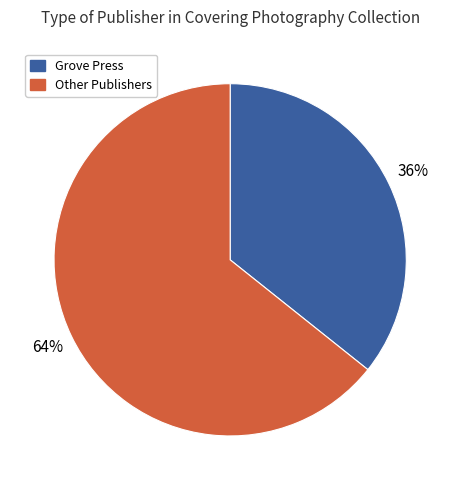

Does any single category account for the majority?

Yes